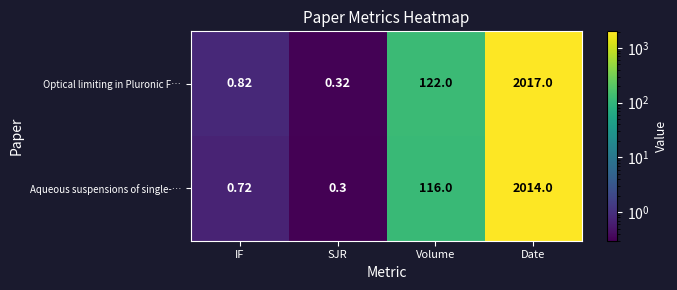

List the series in order of their peak value, lowest first.

Aqueous suspensions of single-…, Optical limiting in Pluronic F…